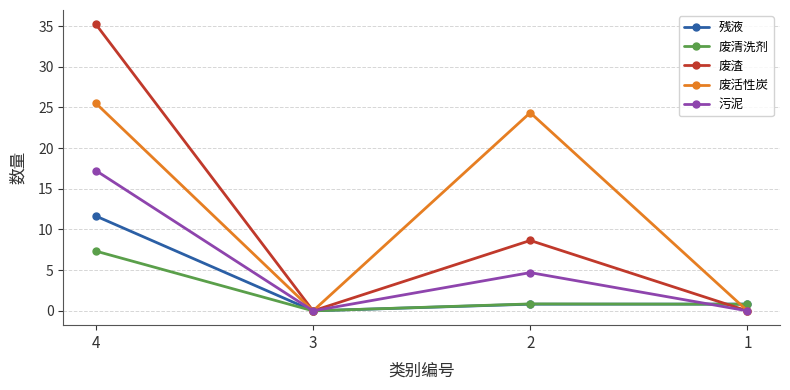

Does the chart have visible grid lines?

Yes